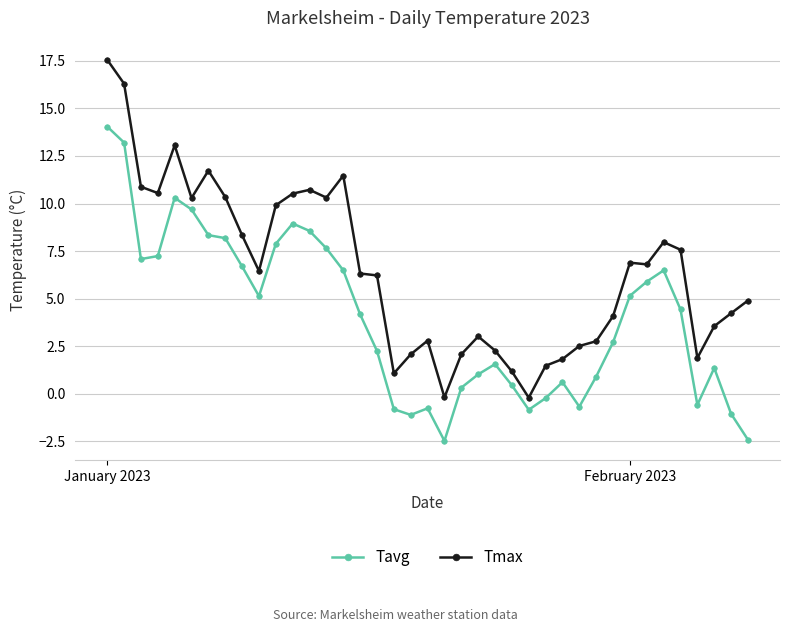

True or false: Tavg and Tmax cross at least once.

False